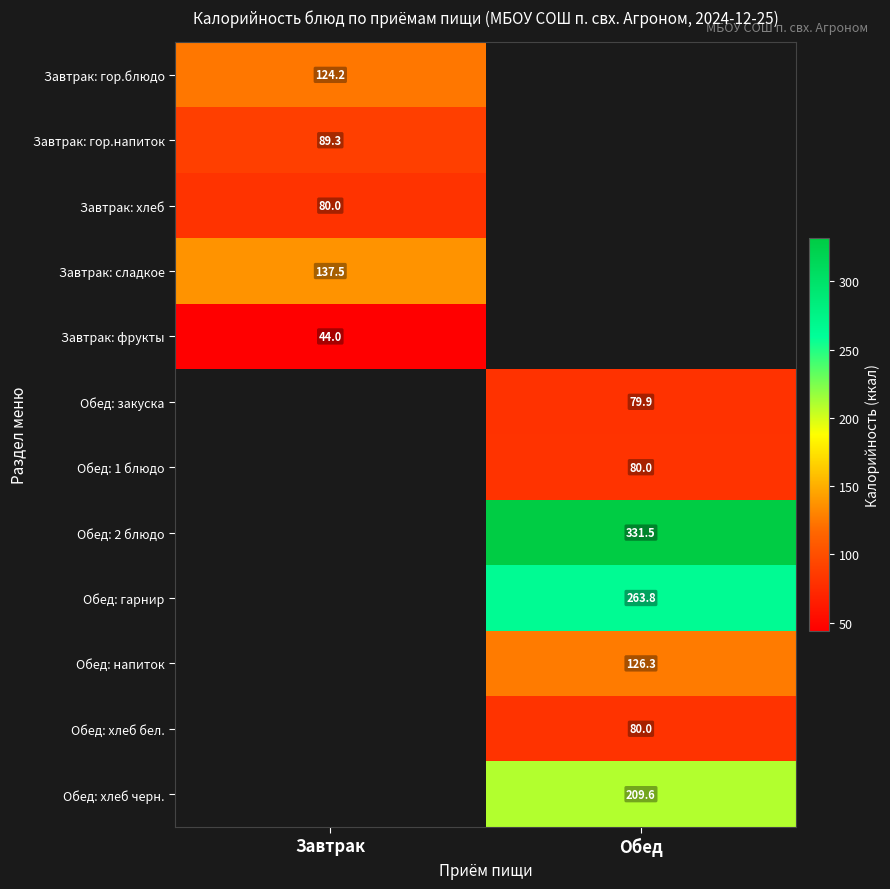

How many distinct data groups are displayed?

12